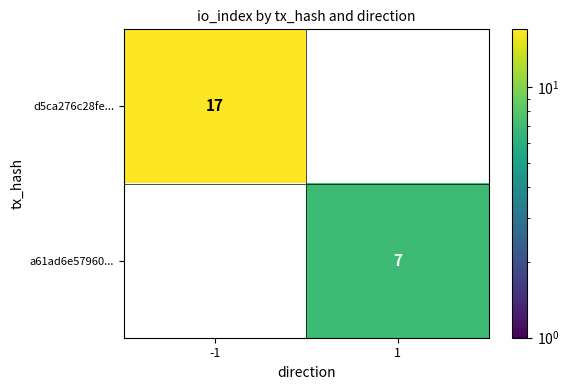

How many distinct data groups are displayed?

2